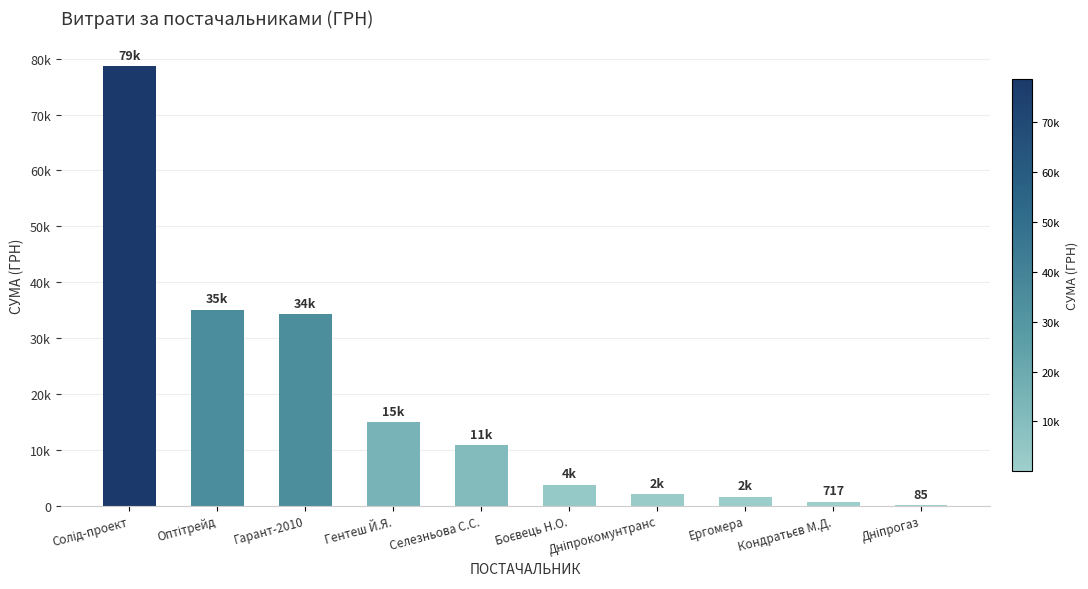

At which label does the data first exceed 10800?

Солід-проект